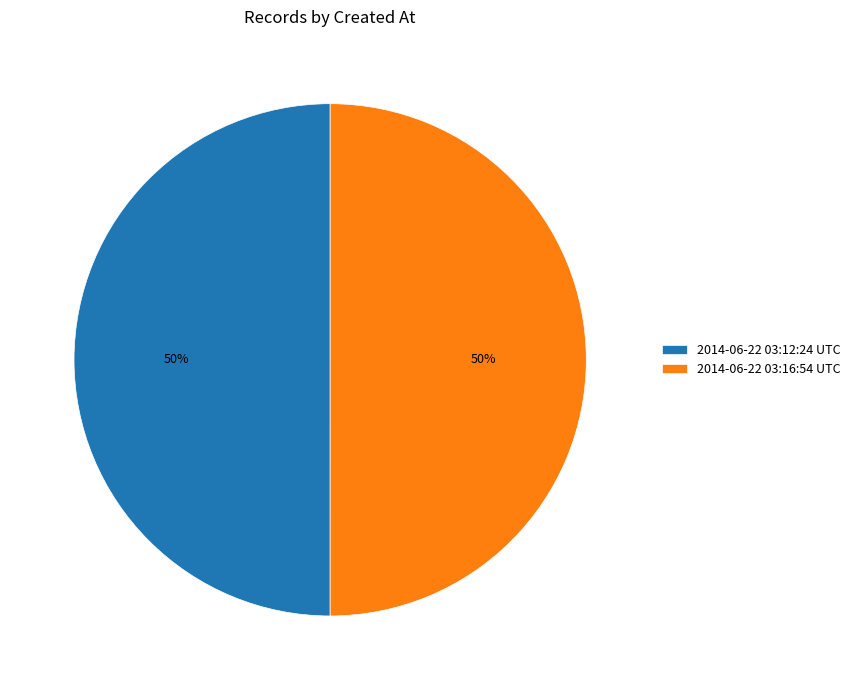

Count the number of slices in the pie.

2